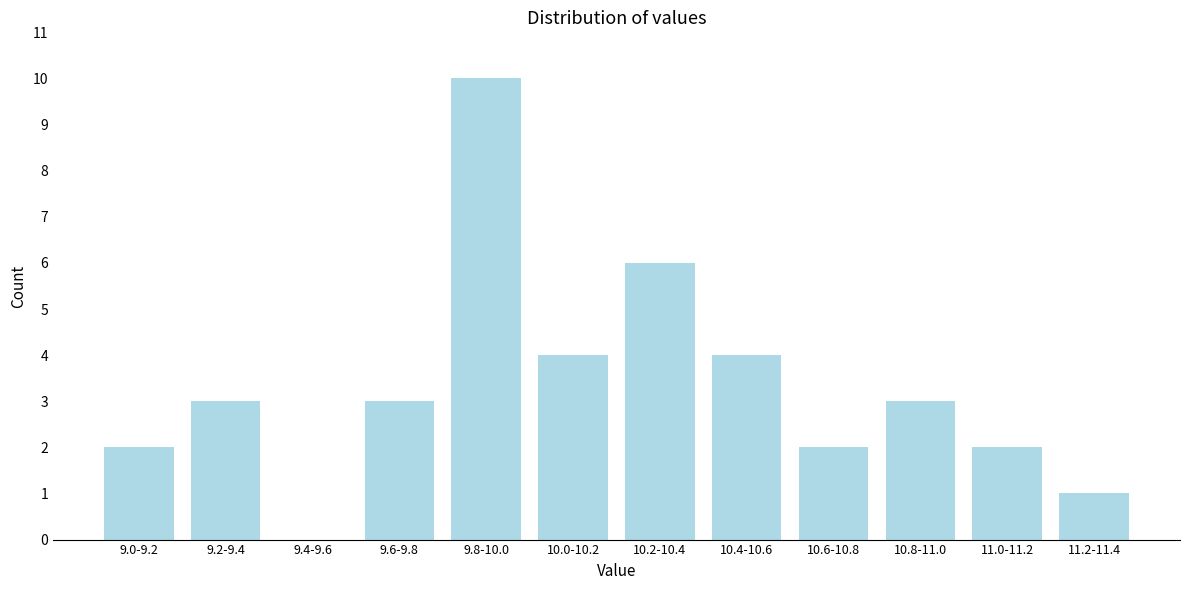

Reading left to right, list all the values displayed in this chart.

9.0-9.2=2	9.2-9.4=3	9.4-9.6=0	9.6-9.8=3	9.8-10.0=10	10.0-10.2=4	10.2-10.4=6	10.4-10.6=4	10.6-10.8=2	10.8-11.0=3	11.0-11.2=2	11.2-11.4=1